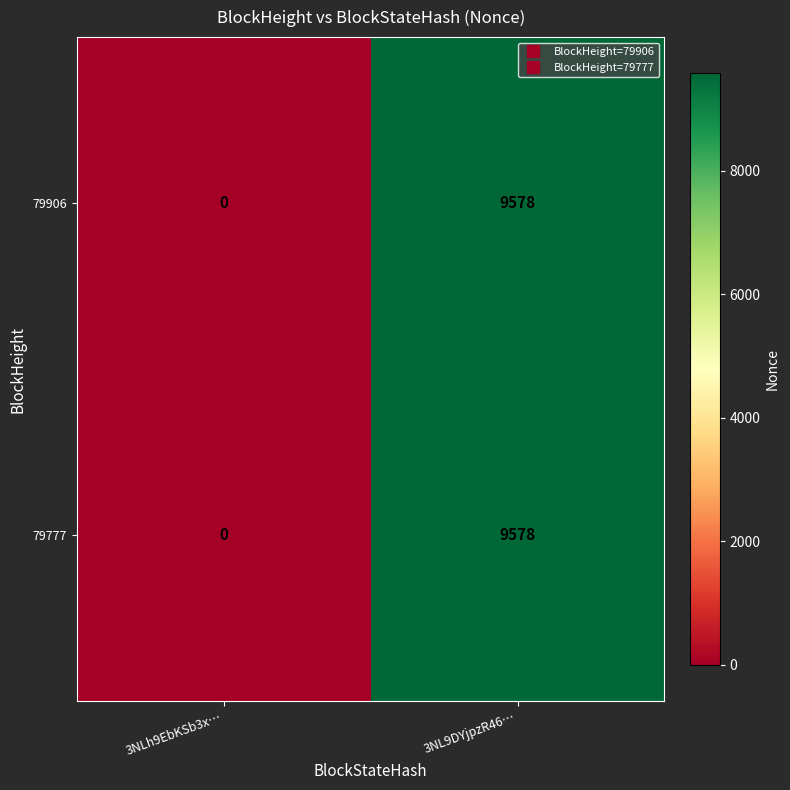

What is the greatest value displayed?

9578